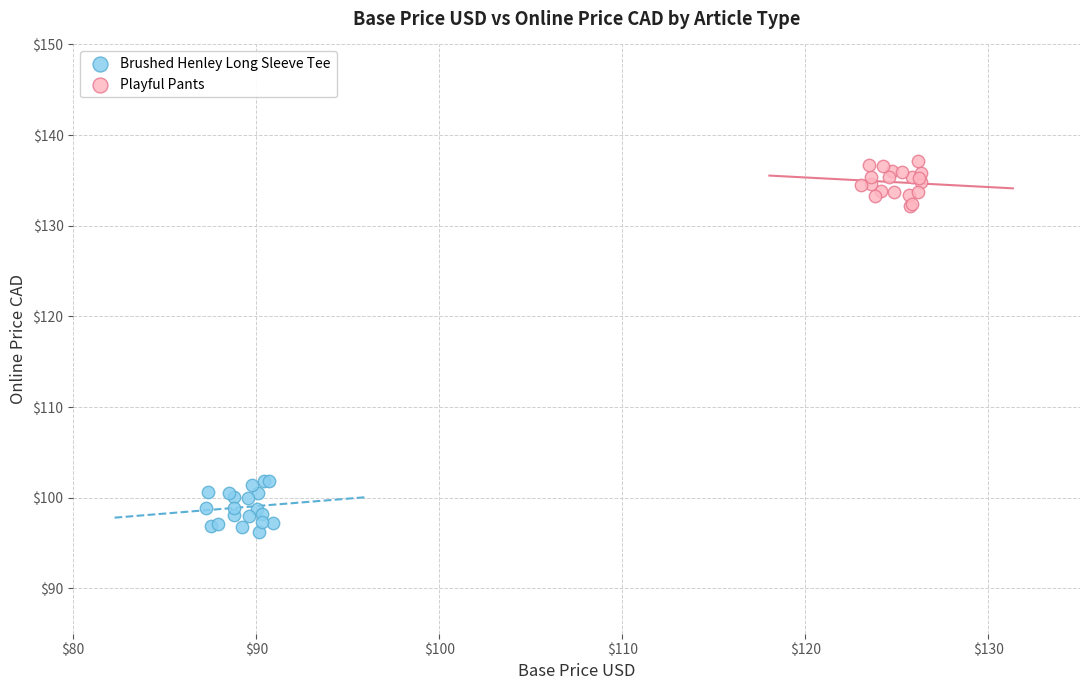

Which series reaches the maximum Y coordinate?

Playful Pants